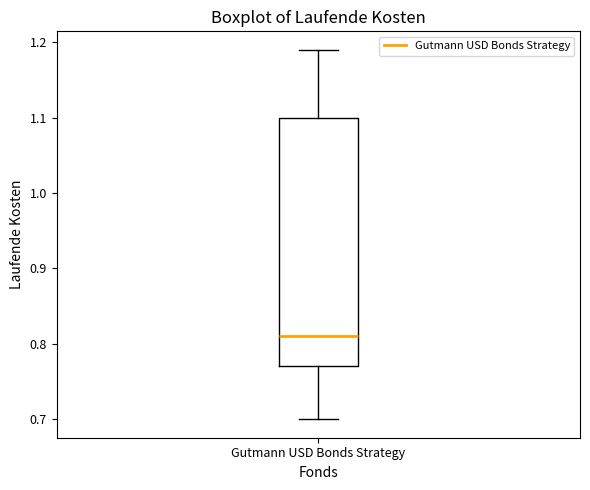

Transcribe this box plot: give where the median line is, the range the box spans, and where the two whiskers end, as read against the y-axis. The values are not printed on the chart, so give them approximately, as read against the axis.

median 0.81, box 0.77 to 1.10, whiskers 0.70 to 1.19